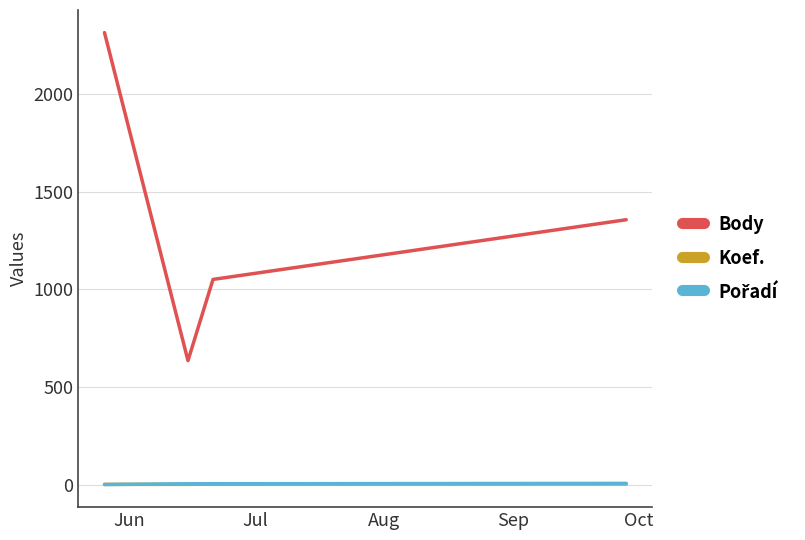

True or false: Koef. and Body cross at least once.

False